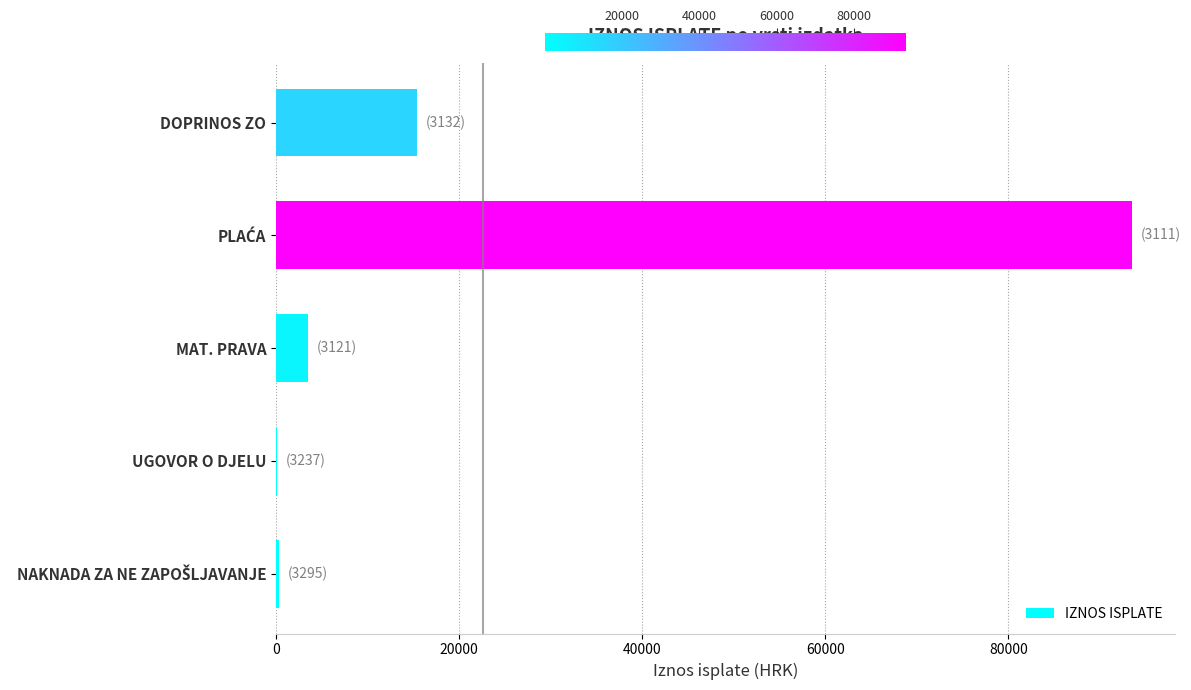

At which label is the value closest to 46810?

DOPRINOS ZO